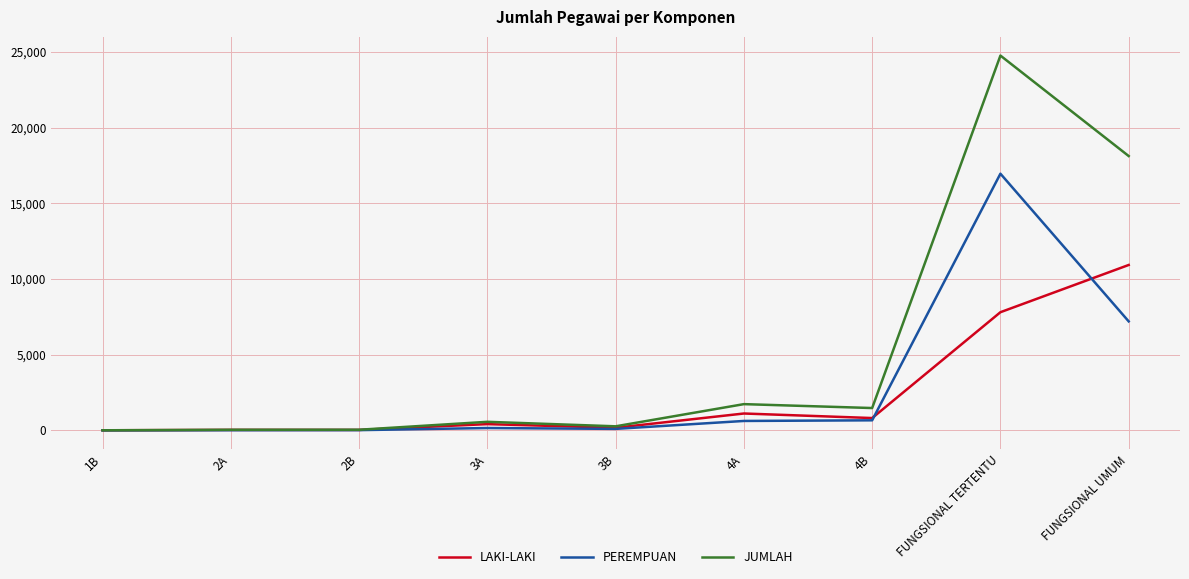

What is the lowest value of the JUMLAH series?

2